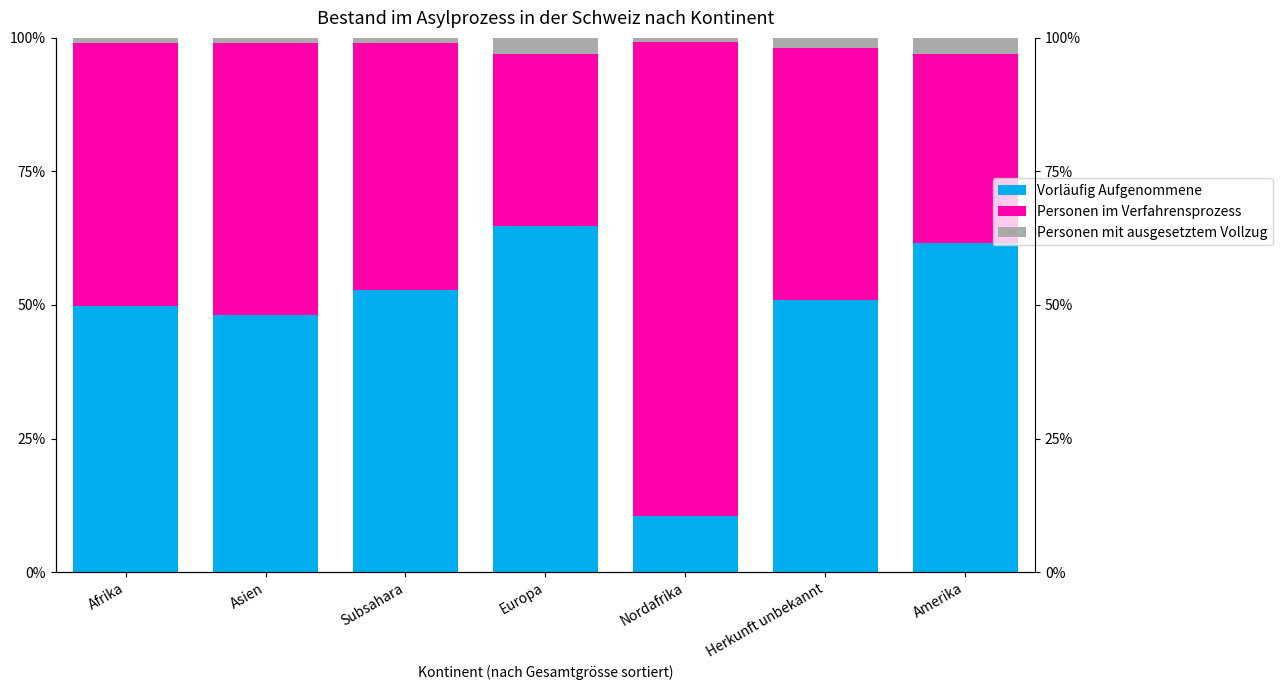

What is the difference between the Personen im Verfahrensprozess values at Asien and Amerika?

15.7